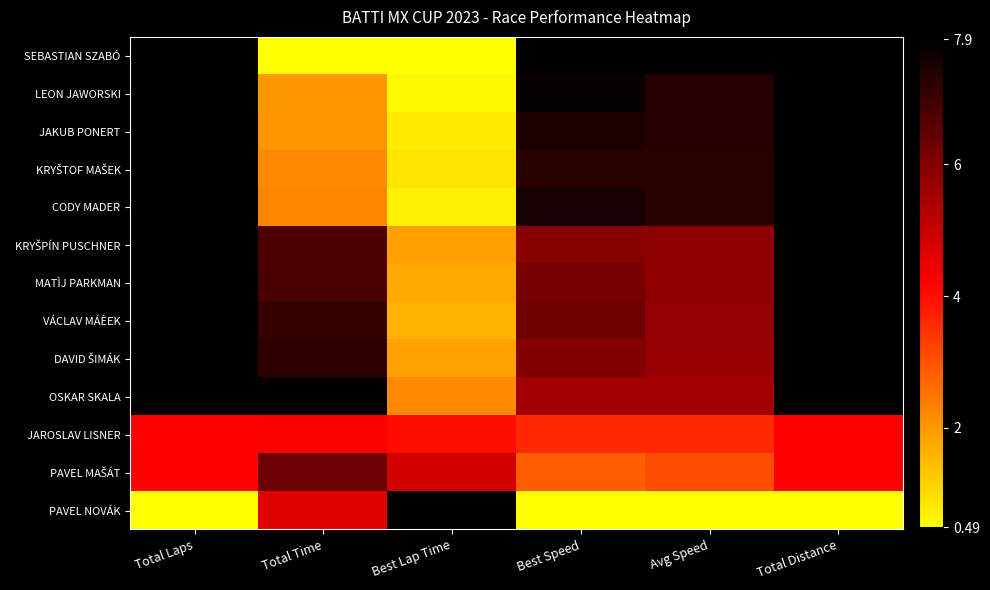

At which category is the sum across all series the highest?

Total Laps